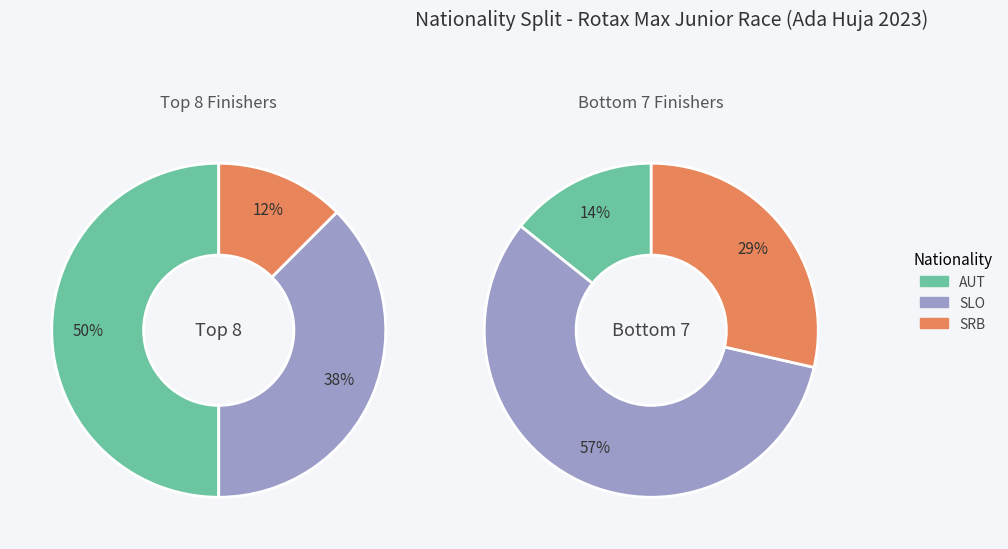

True or false: AUT accounts for 50% of the total.

False